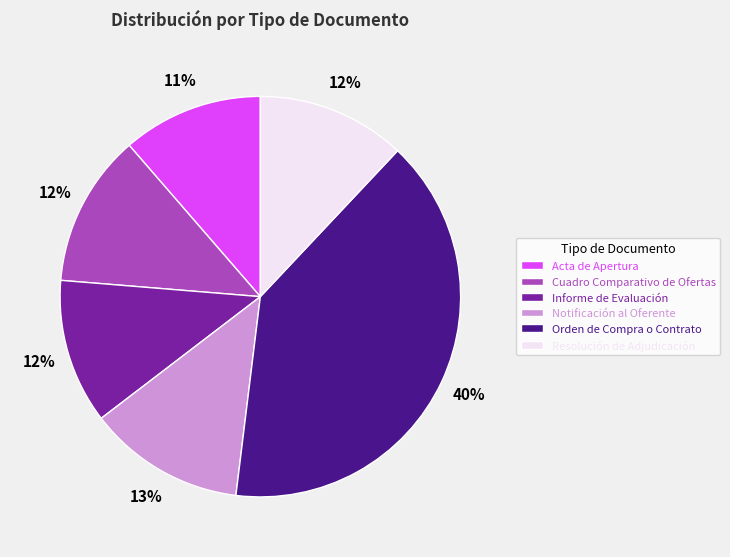

What is the ratio of the value at Notificación al Oferente to the value at Orden de Compra o Contrato?

0.3